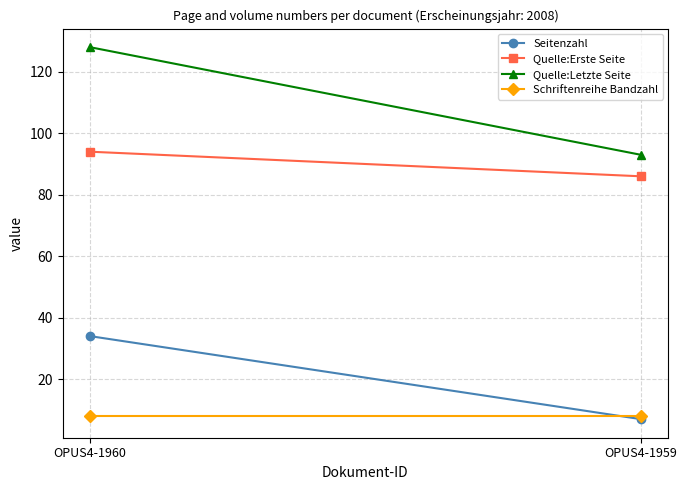

What is the difference between the maximum and minimum values in the Quelle:Erste Seite series?

8